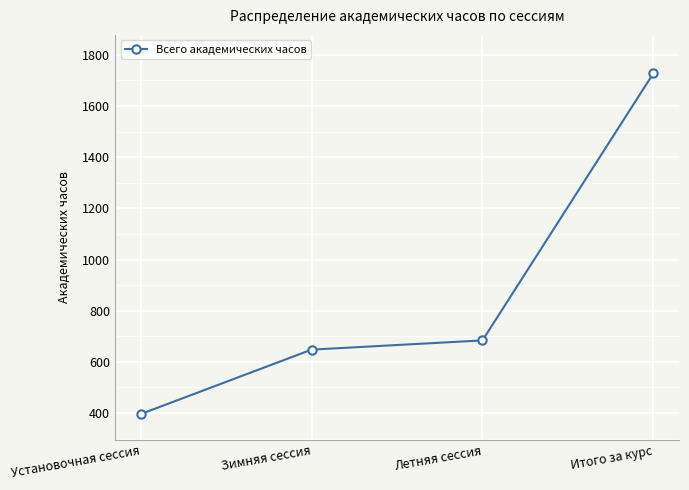

What is the sum of the values at Летняя сессия and Итого за курс?

2412